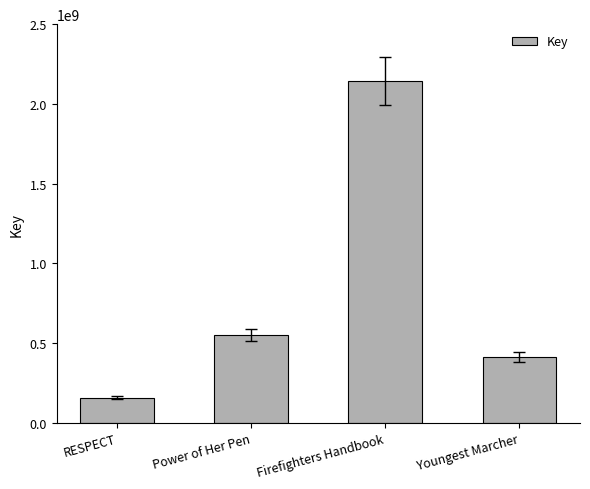

How many bars are there in total?

4